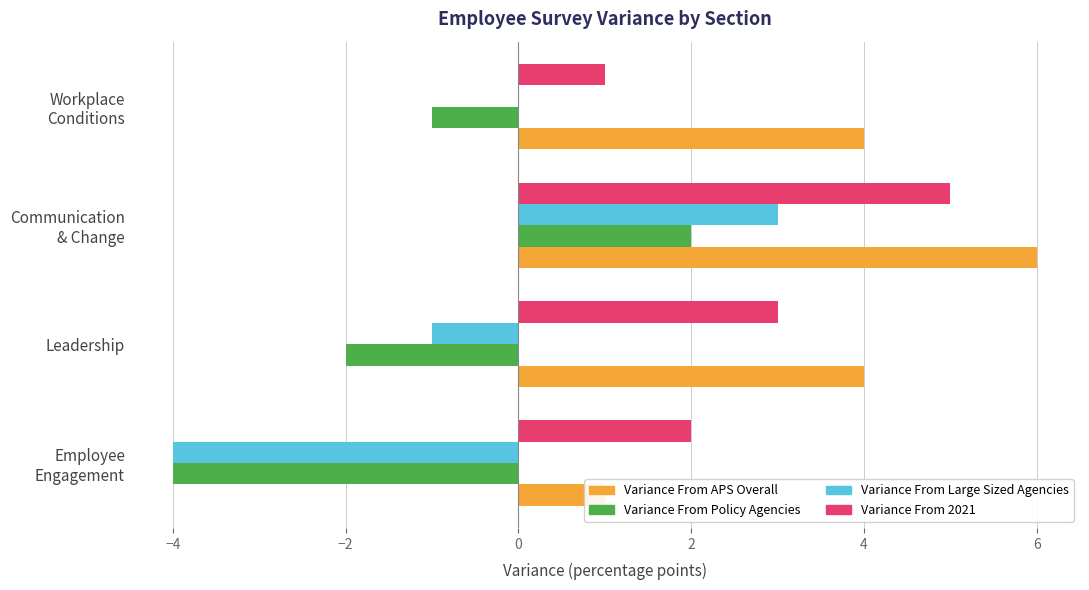

What are all the series names shown in the legend?

Variance From APS Overall, Variance From Policy Agencies, Variance From Large Sized Agencies, Variance From 2021